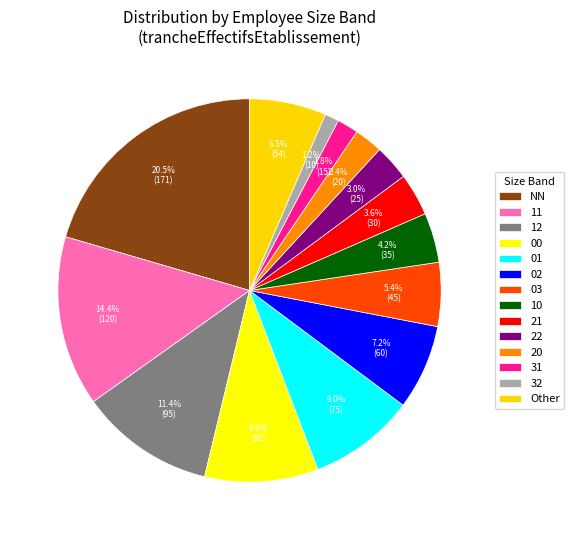

Is NN the majority of the pie?

No